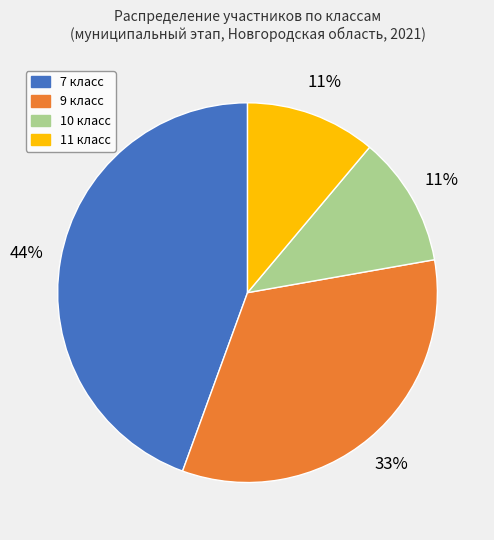

To the nearest percent, what percentage of the pie is 11 класс?

11%